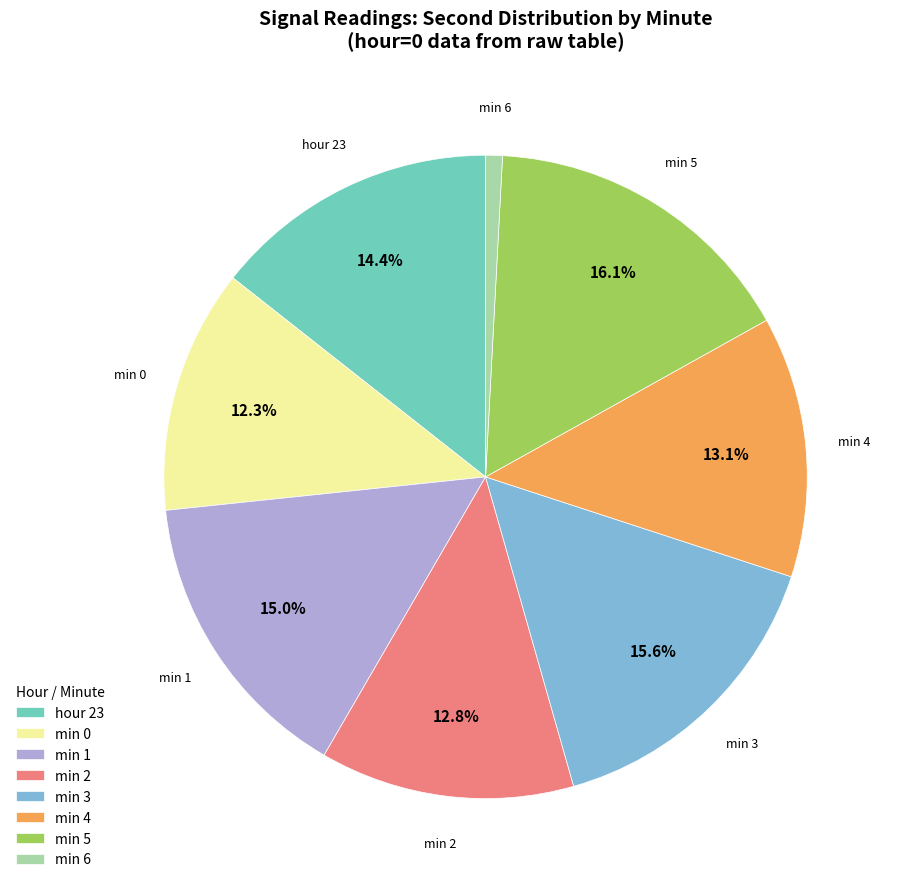

Which has a higher value, min 5 or min 6?

min 5